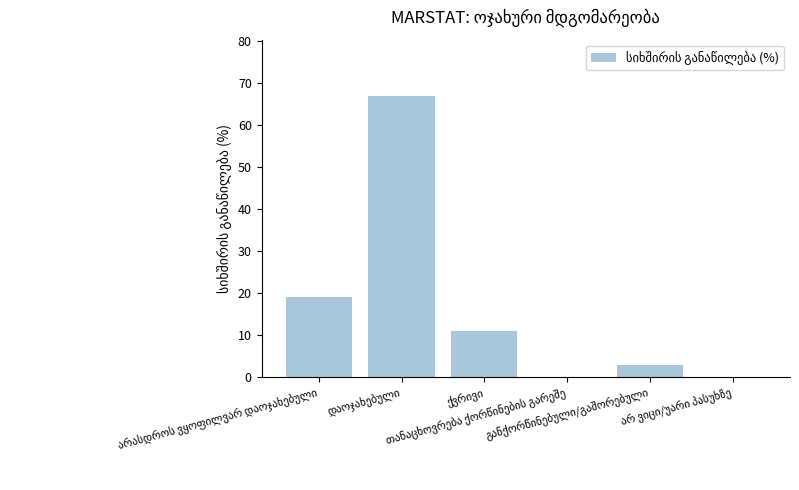

What is the sum of all values?

100